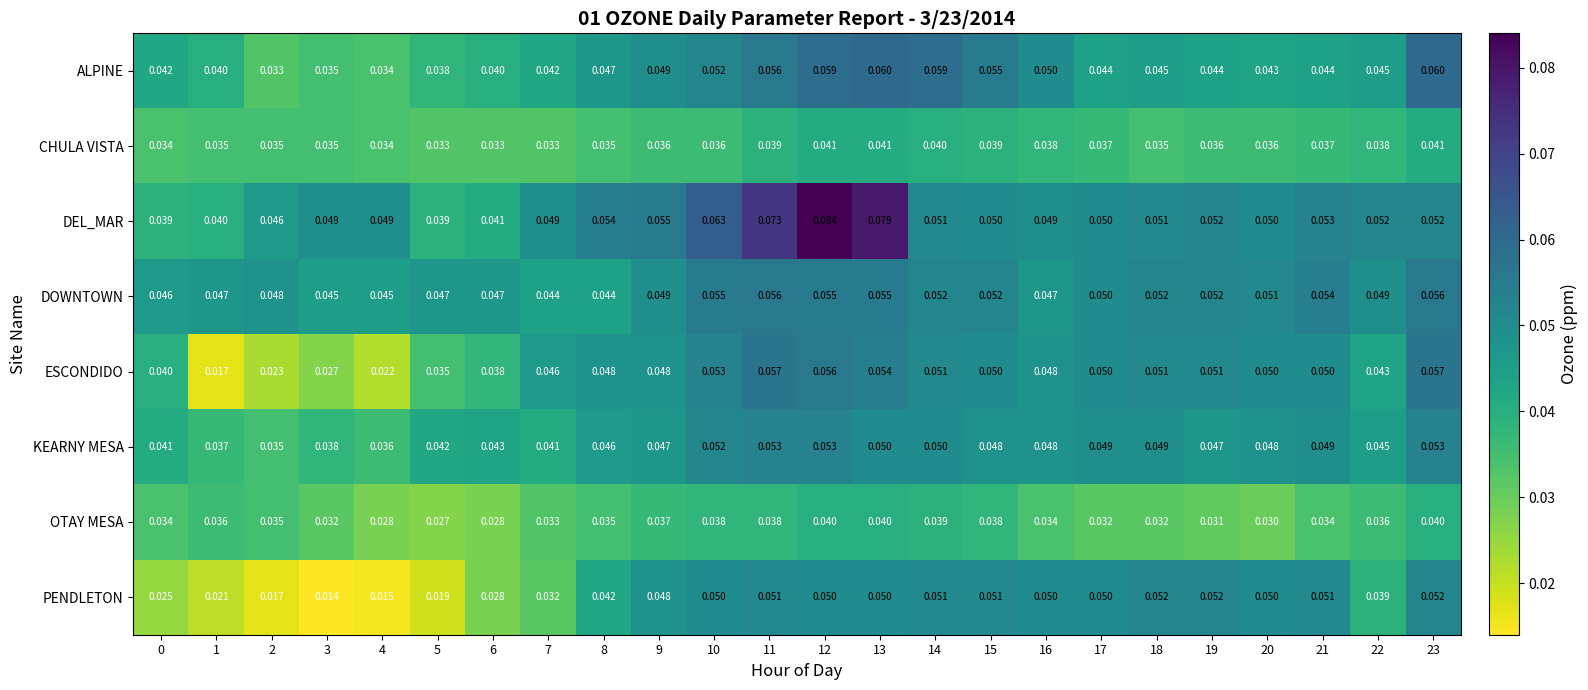

Rank the series by their maximum value, from highest to lowest.

DEL_MAR, ALPINE, ESCONDIDO, DOWNTOWN, KEARNY MESA, PENDLETON, CHULA VISTA, OTAY MESA